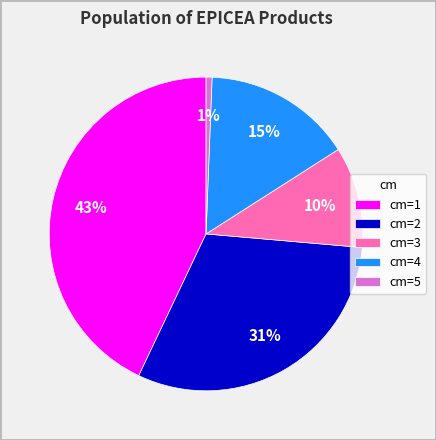

Rank the categories by value from lowest to highest.

cm=5, cm=3, cm=4, cm=2, cm=1